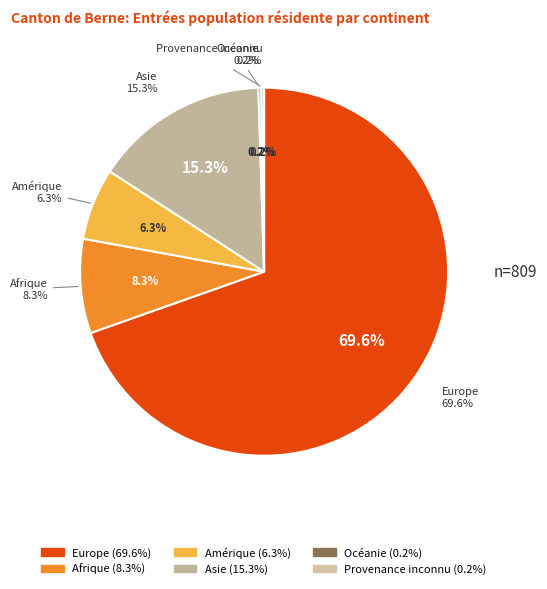

What is the majority slice?

Europe